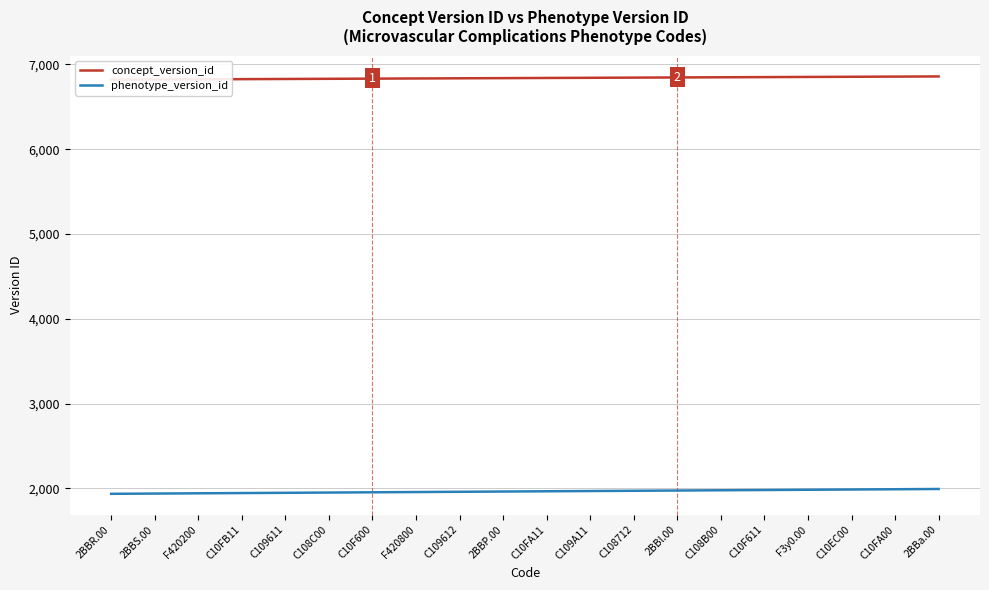

Between C108C00 and 2BBa.00, which is larger?

2BBa.00